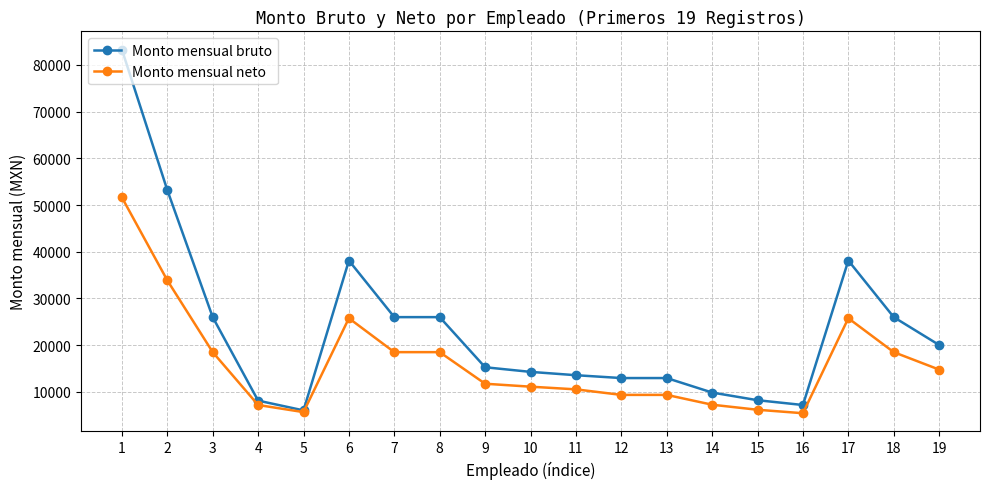

The Monto mensual bruto series shows 43352.0 at 8. True or false?

False